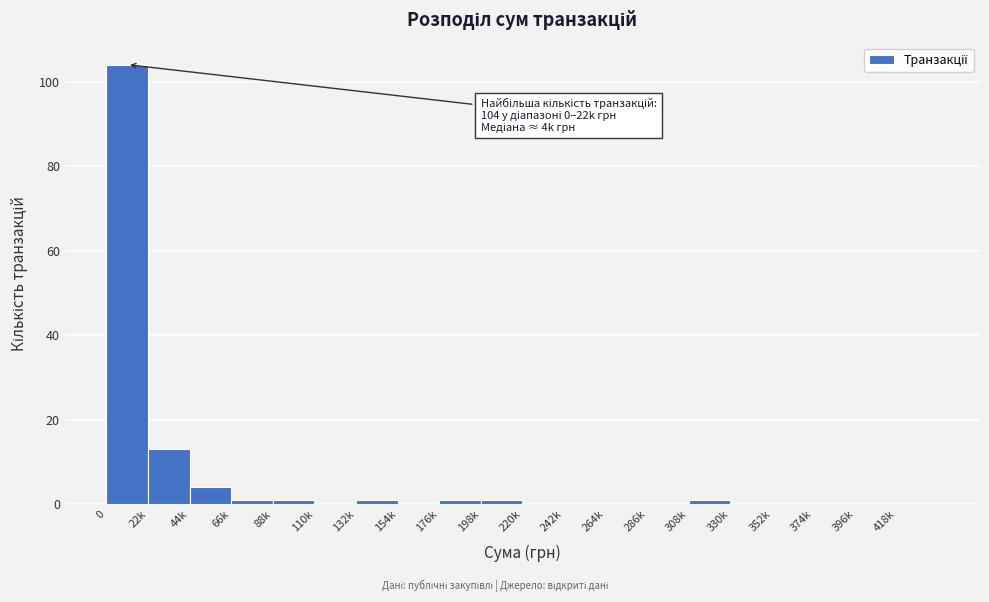

Reading left to right, what are all the values shown in this chart?

0=104	22k=13	44k=4	66k=1	88k=1	110k=0	132k=1	154k=0	176k=1	198k=1	220k=0	242k=0	264k=0	286k=0	308k=1	330k=0	352k=0	374k=0	396k=0	418k=0